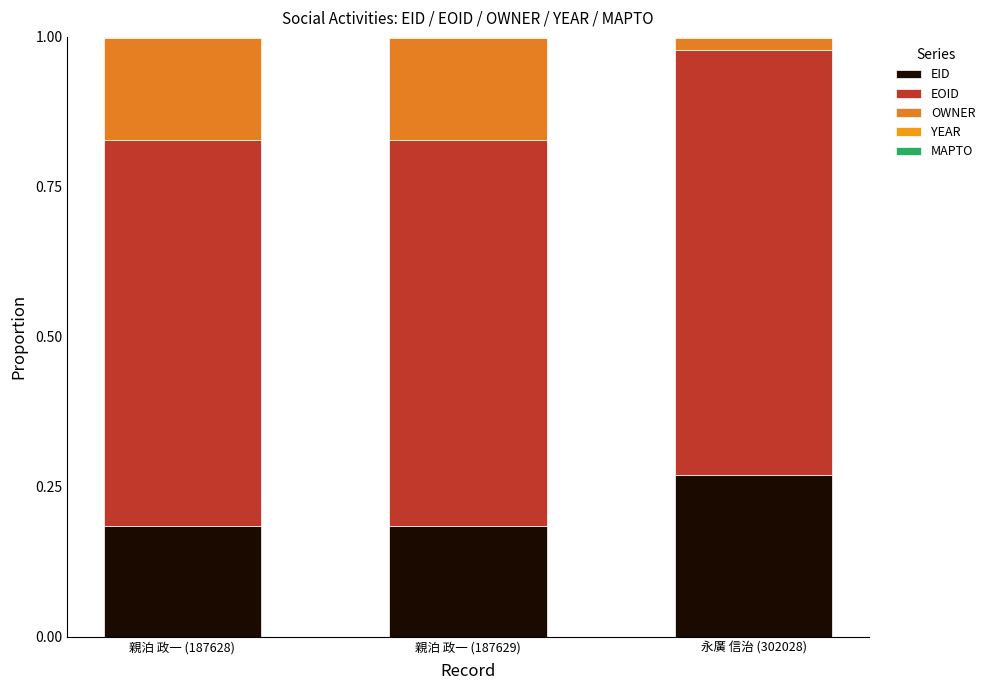

Does the chart contain stacked bars?

Yes